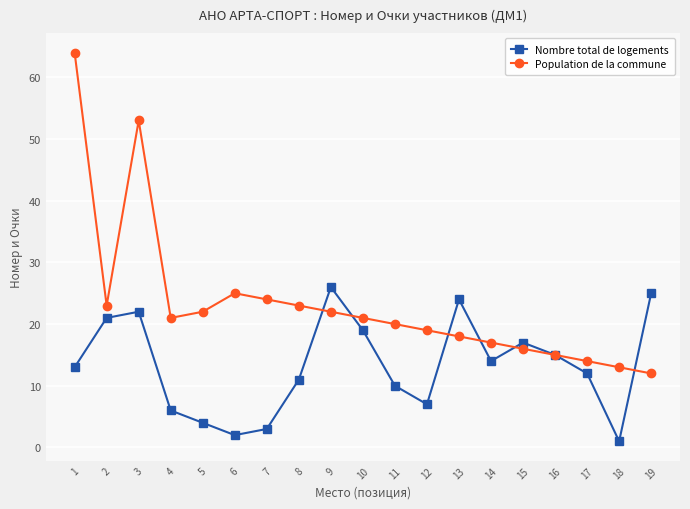

What is the total value across all series at 5?

26